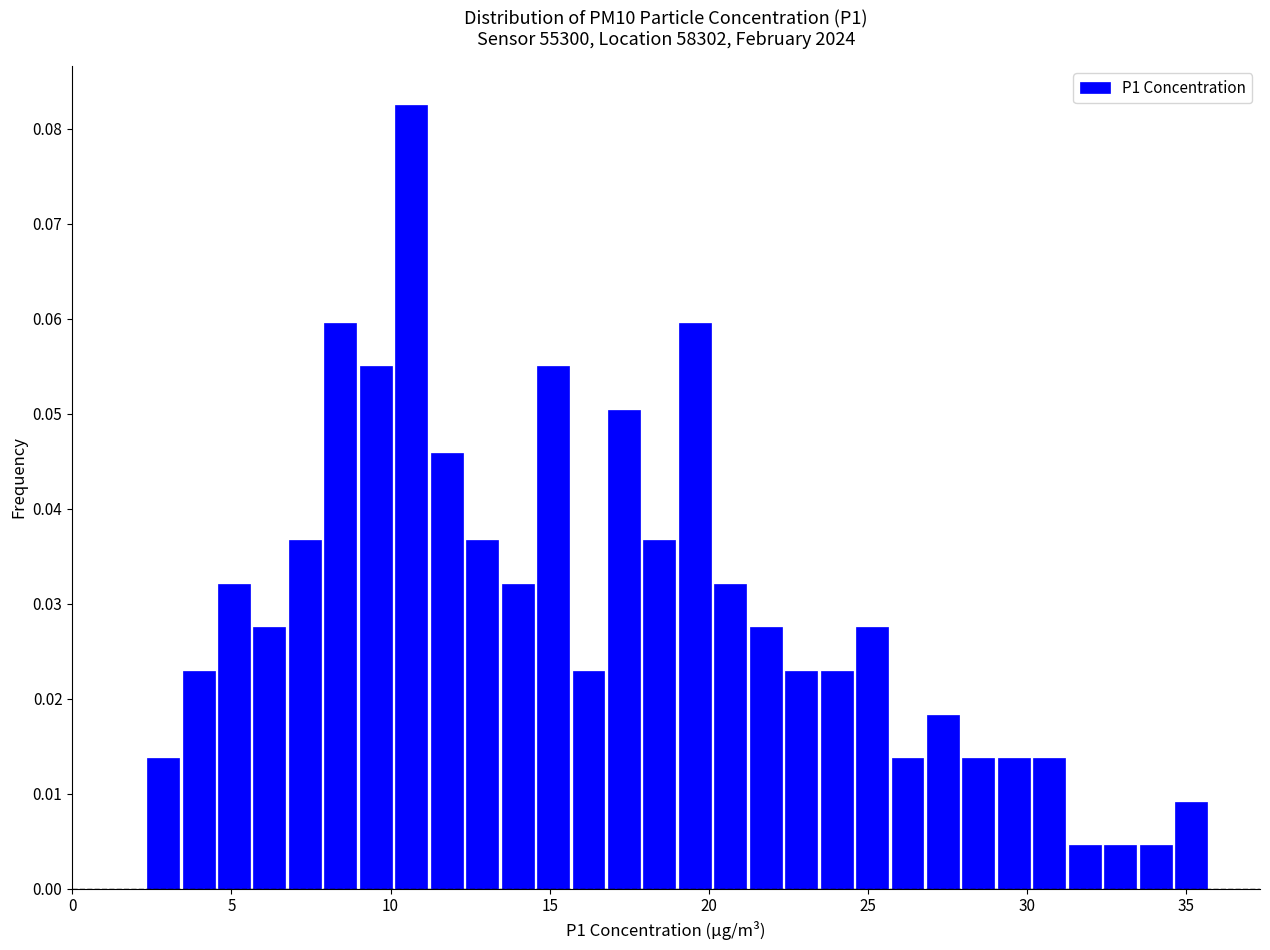

Read against the x-axis, roughly where is the centre of the tallest bar?

10.5